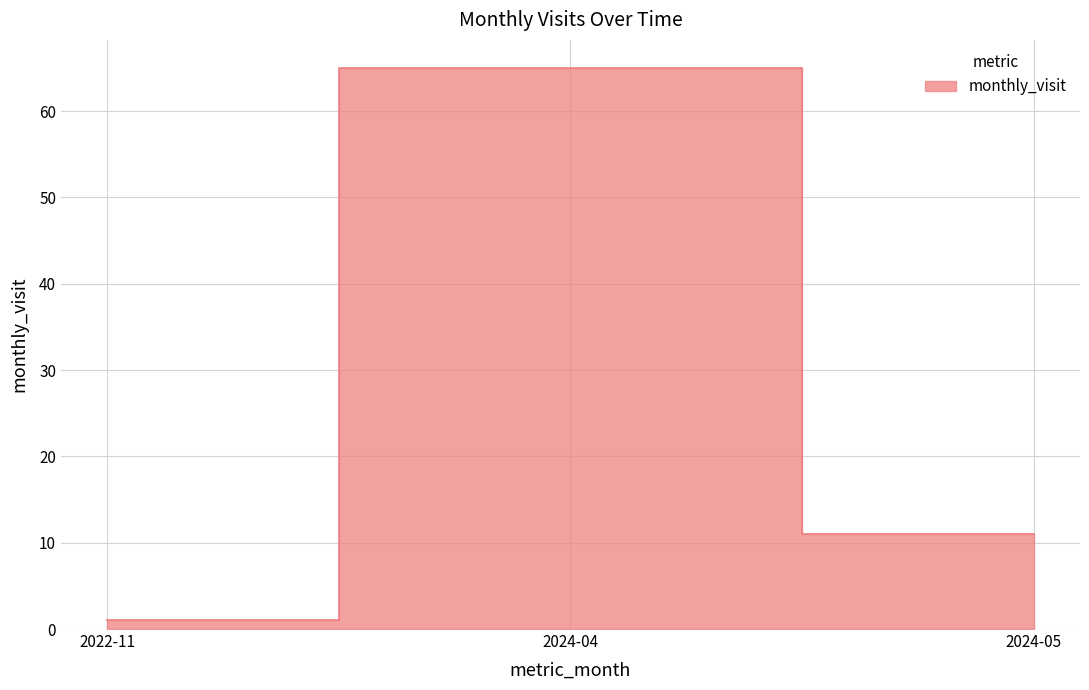

The chart shows a value of 1 at 2022-11. True or false?

True